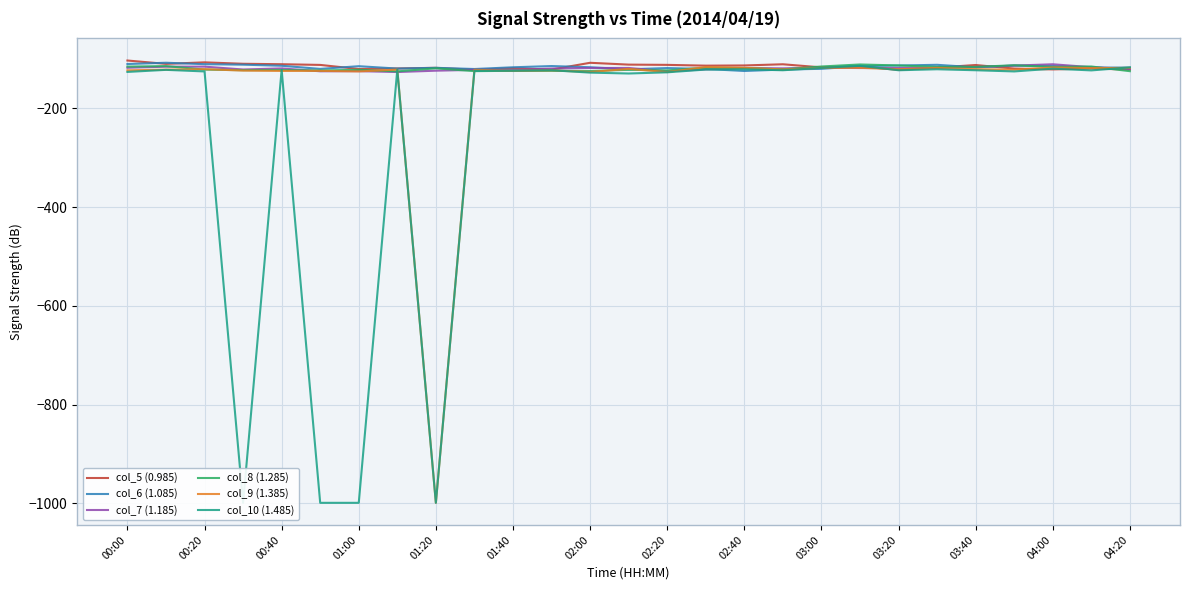

Where is the first local maximum for col_8 (1.285)?

00:20